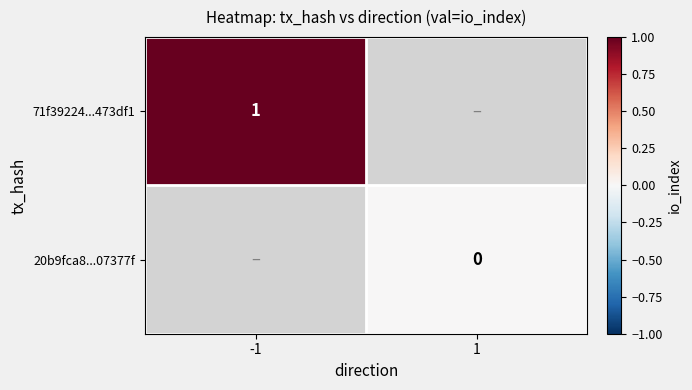

Is the value of 20b9fca8...07377f at 1 greater than the value of 71f39224...473df1 at -1?

No